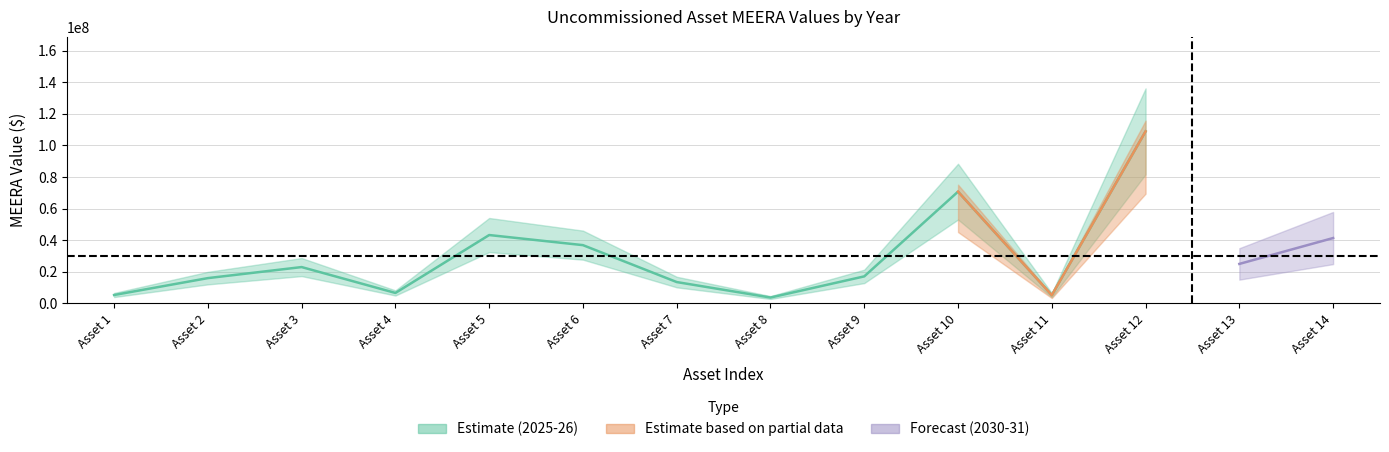

Where is upper nearest to the value 56250000?

2025-26_5